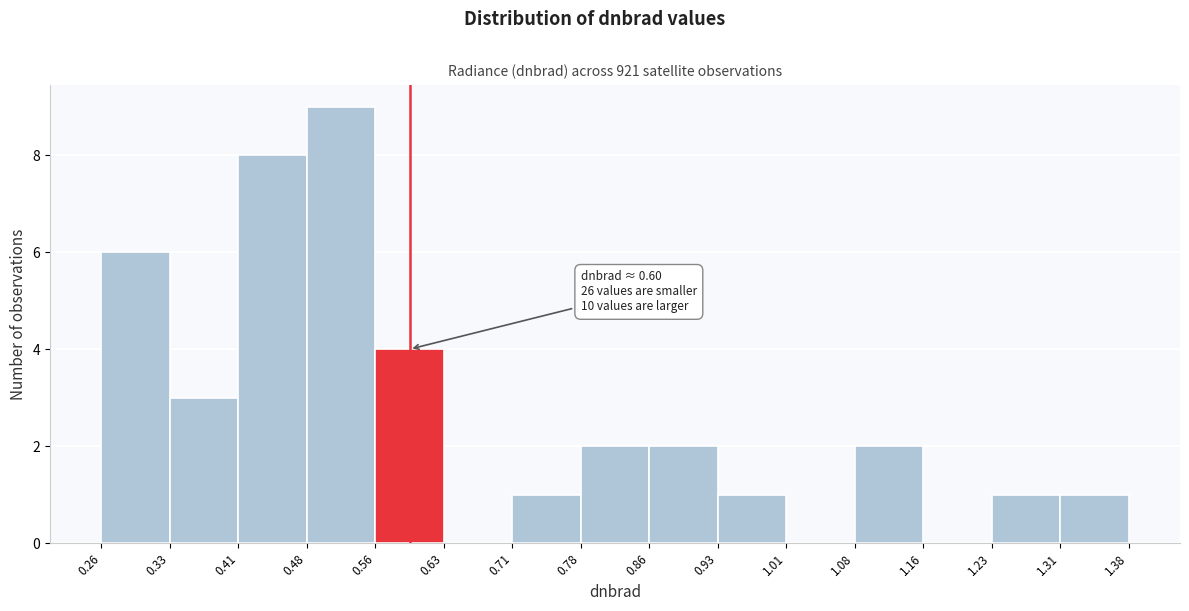

Over which range of the x-axis is the bar tallest?

0.48 to 0.56